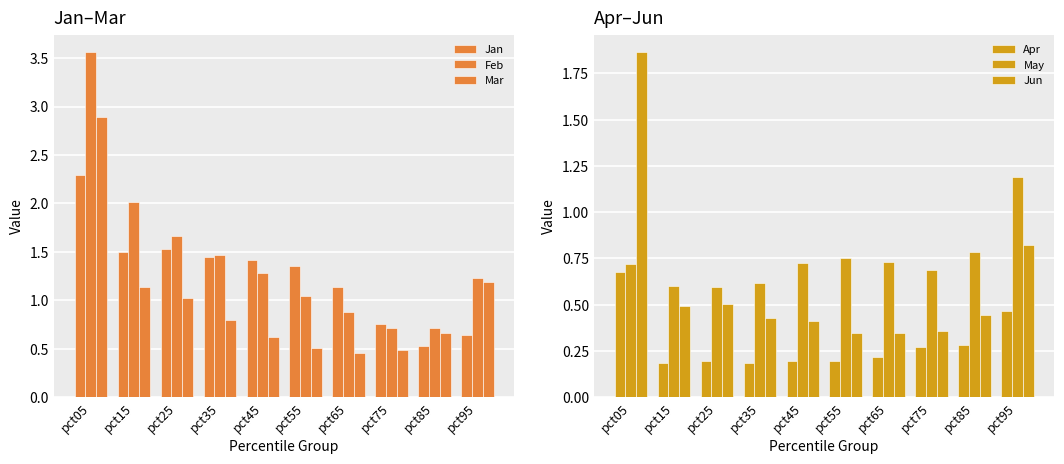

How many data points in Jan are above 1?

7